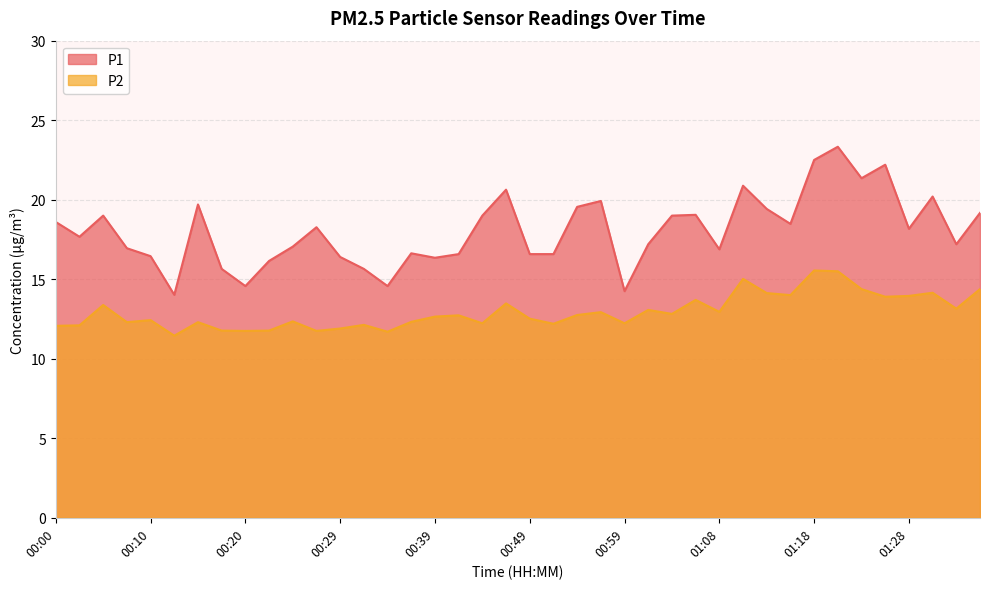

Rank the series by their maximum value, from lowest to highest.

P2, P1